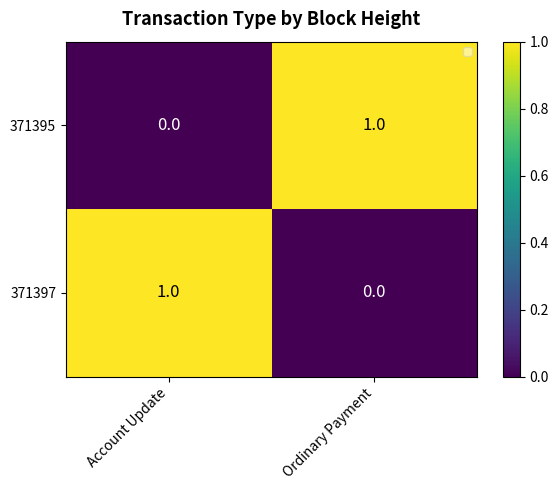

True or false: 371397 has a value of 1 at Account Update.

True